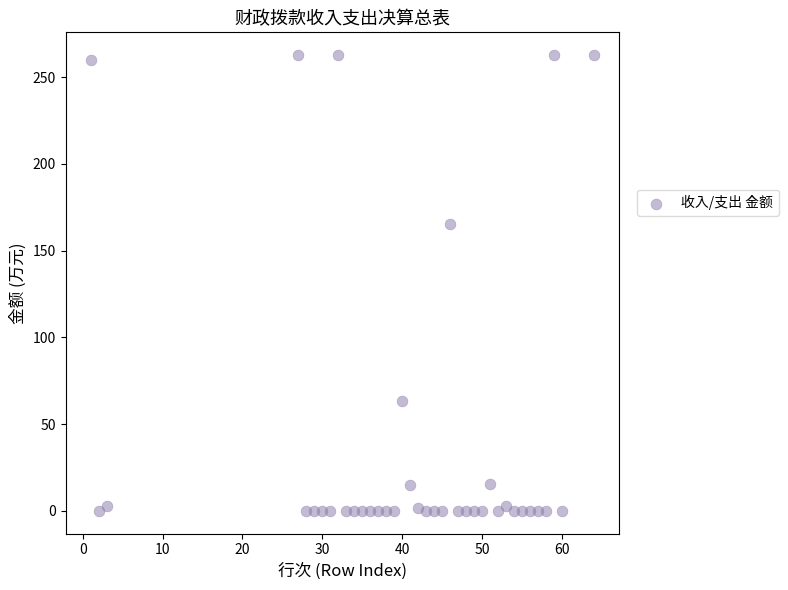

What Y value in the scatter plot is closest to 131?

165.1